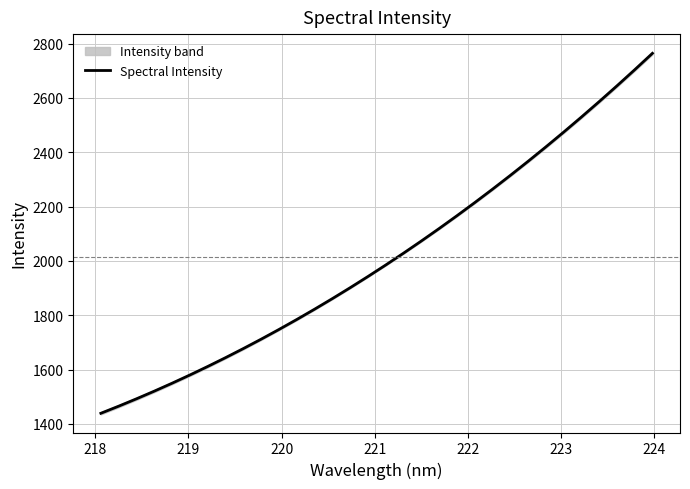

What is the average value?

2012.4